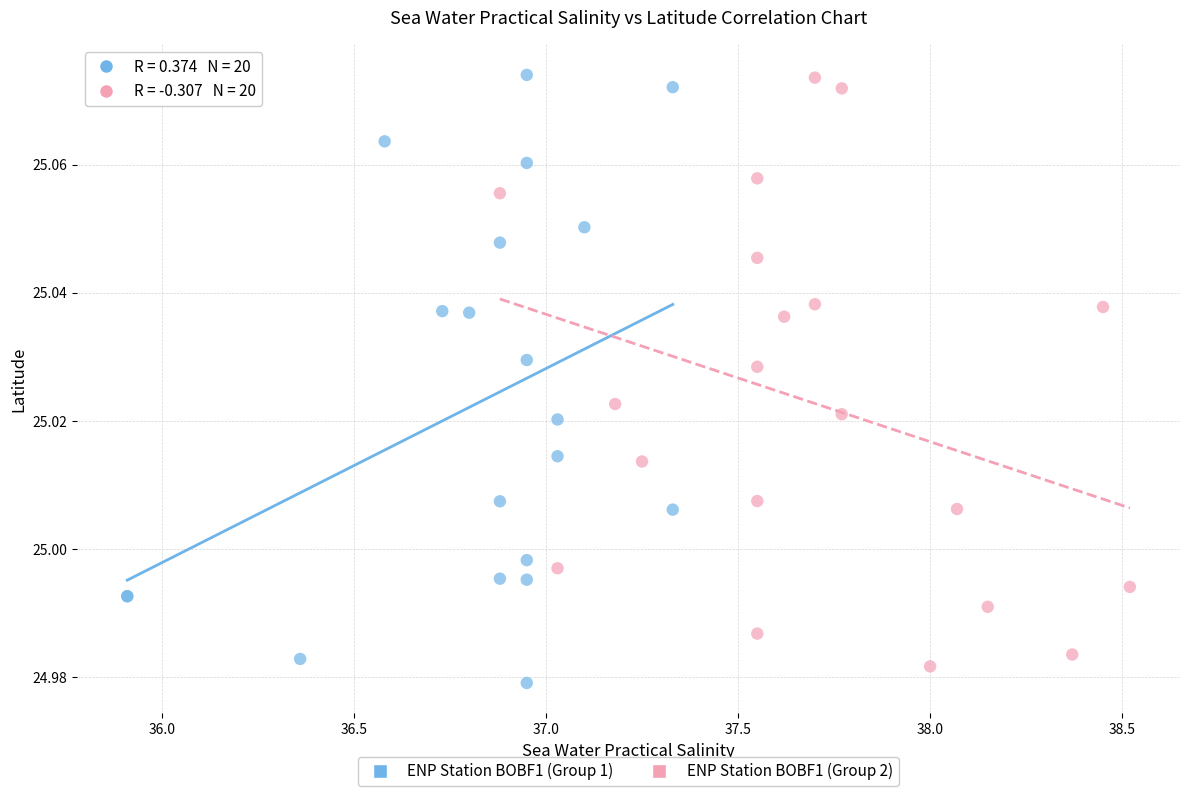

What are all the series names shown in the legend?

ENP Station BOBF1 (Group 1), ENP Station BOBF1 (Group 2)